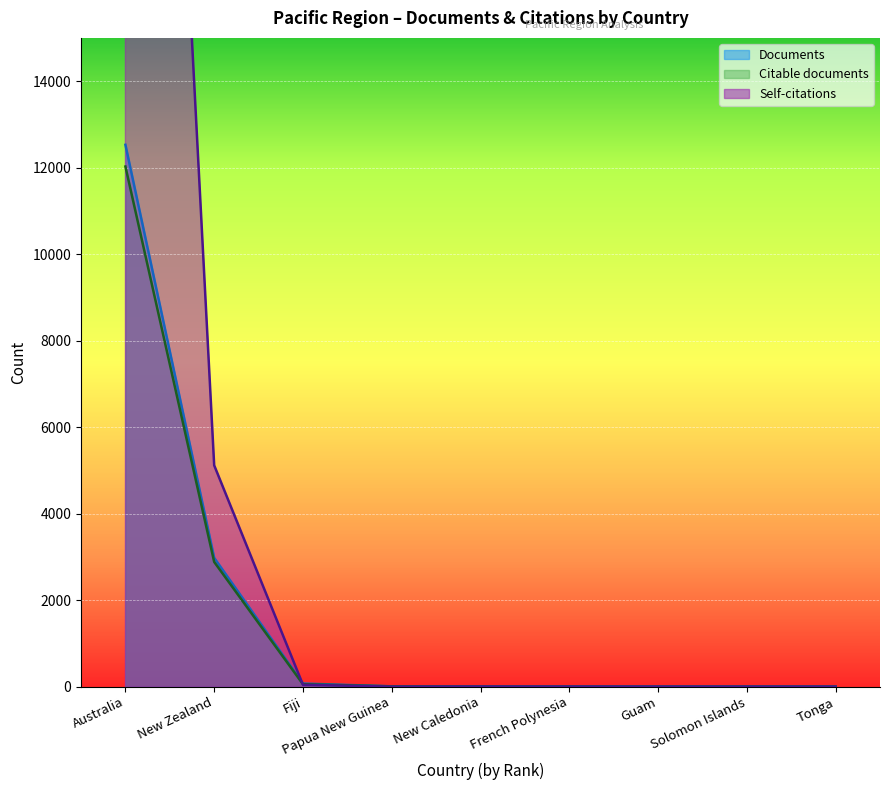

What is the difference between the Documents values at Fiji and New Zealand?

2906